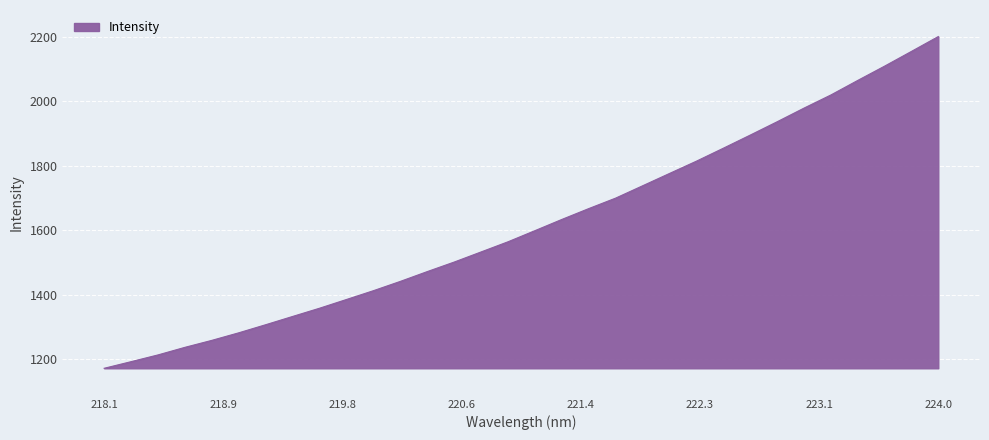

What is the greatest value displayed?

2201.1